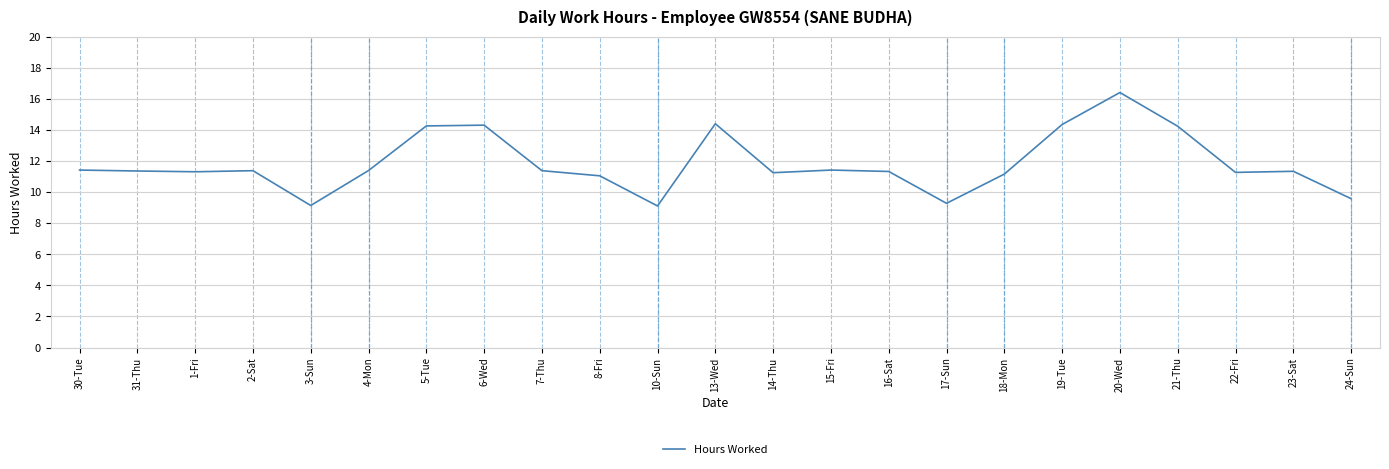

How many categories are shown in the chart?

23